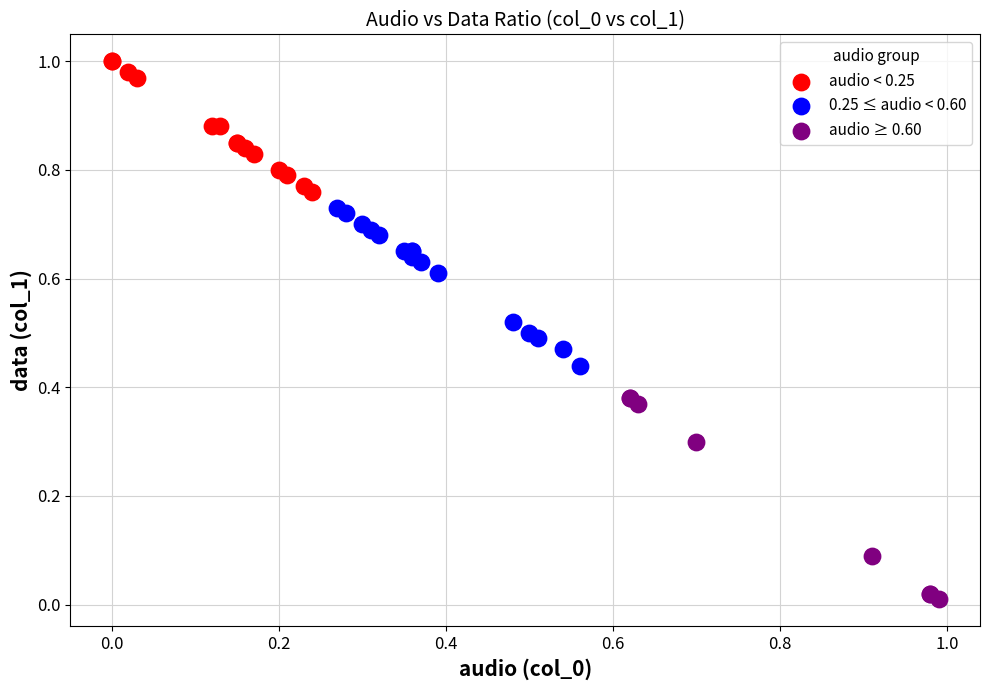

Which series has the largest Y range (max minus min)?

audio ≥ 0.60